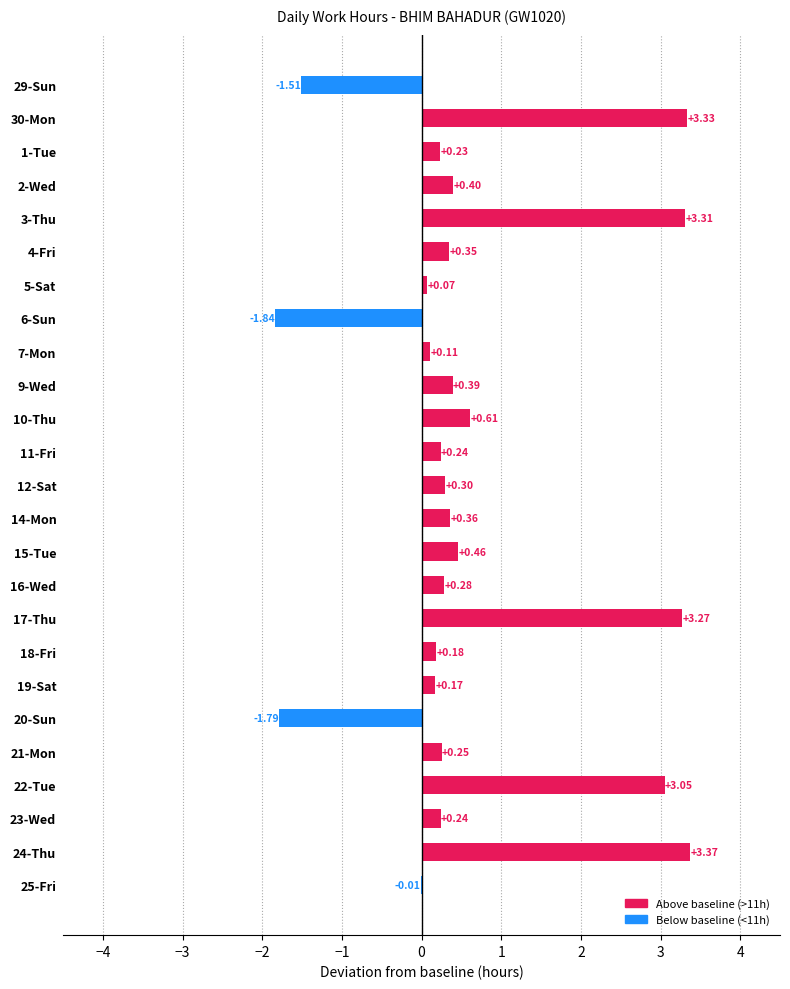

What is the change in value from 2-Wed to 10-Thu?

+0.2